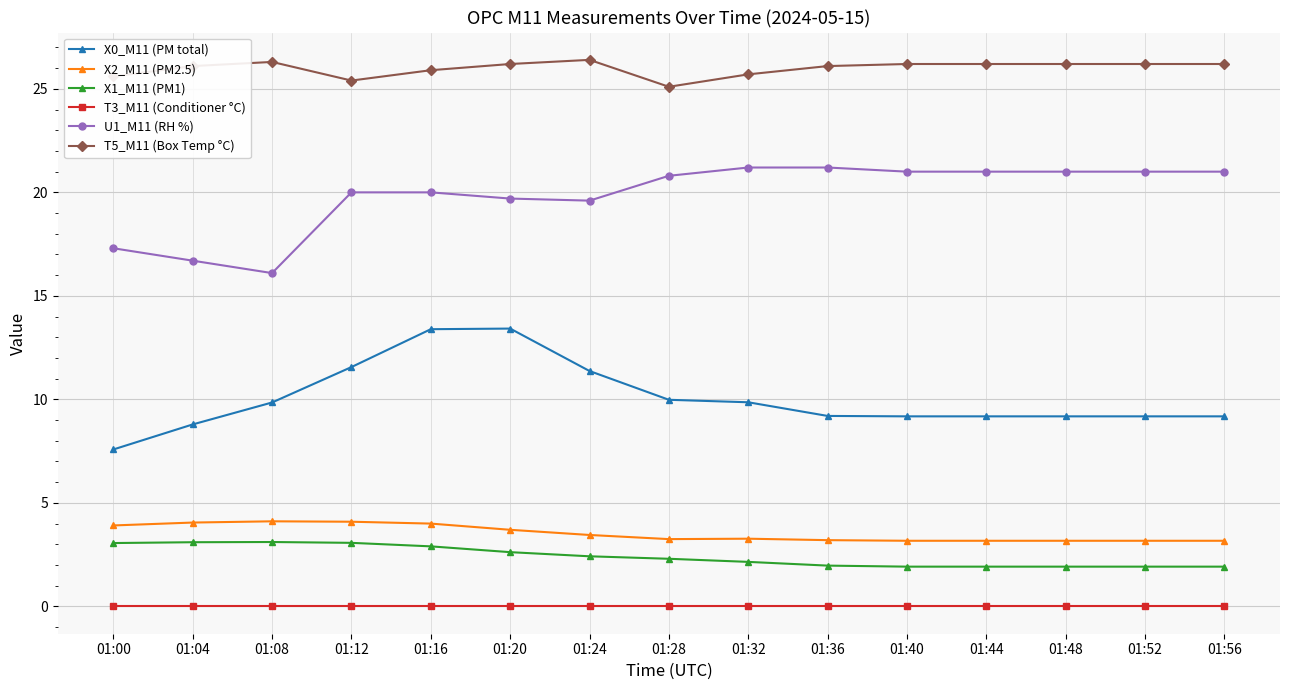

Does the chart display data point markers on the line(s)?

Yes